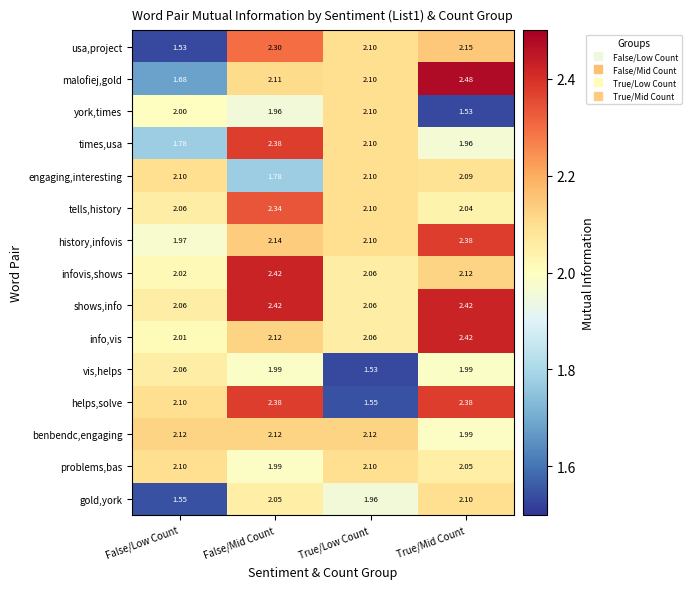

Where is info,vis nearest to the value 2?

False/Low Count